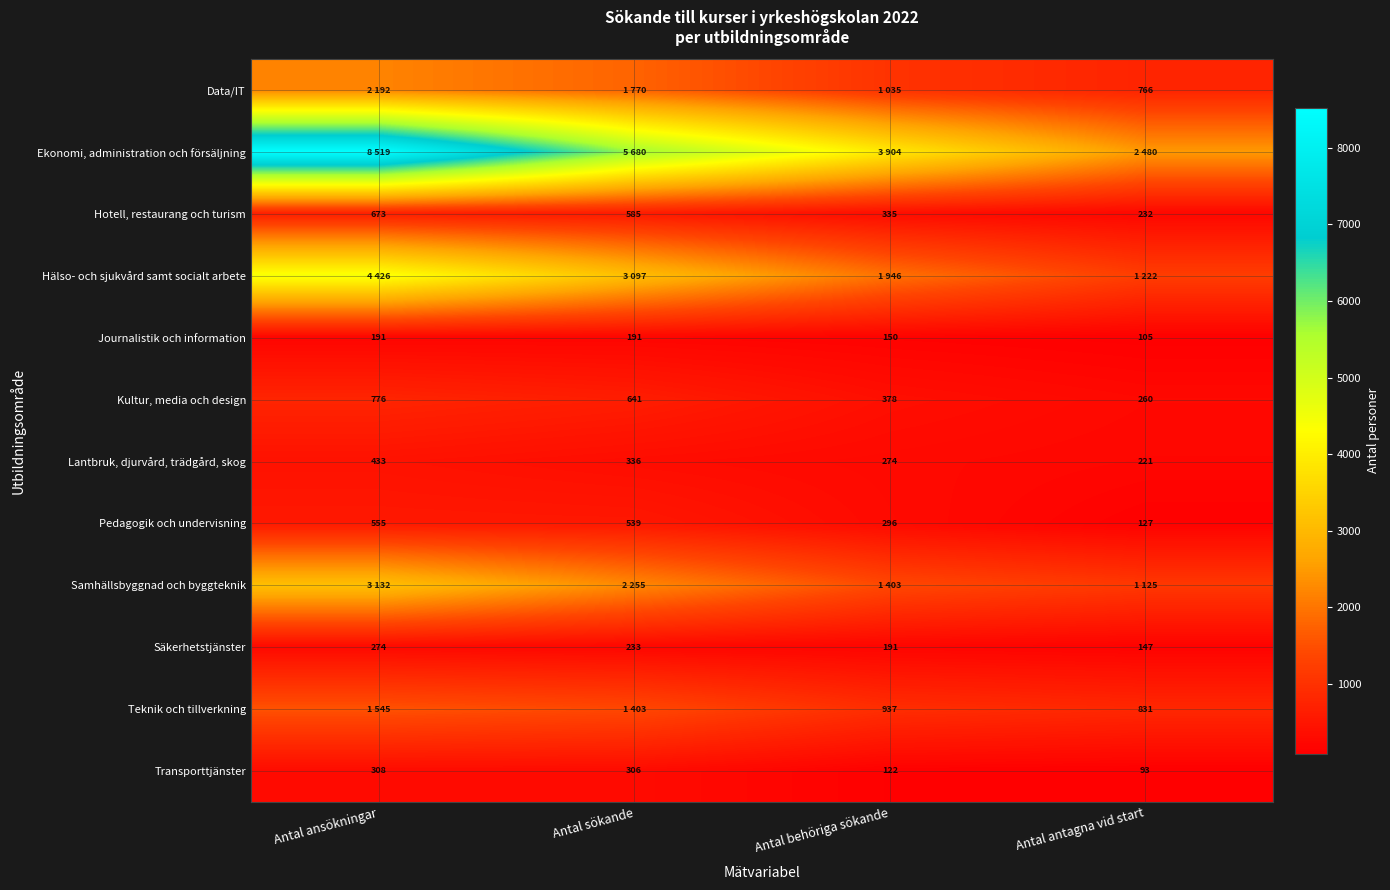

The Pedagogik och undervisning series shows 283 at Antal ansökningar. True or false?

False